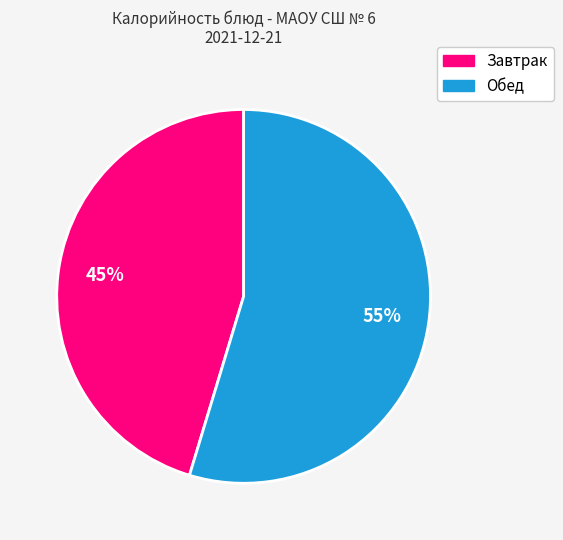

Is there a majority slice in this chart?

Yes